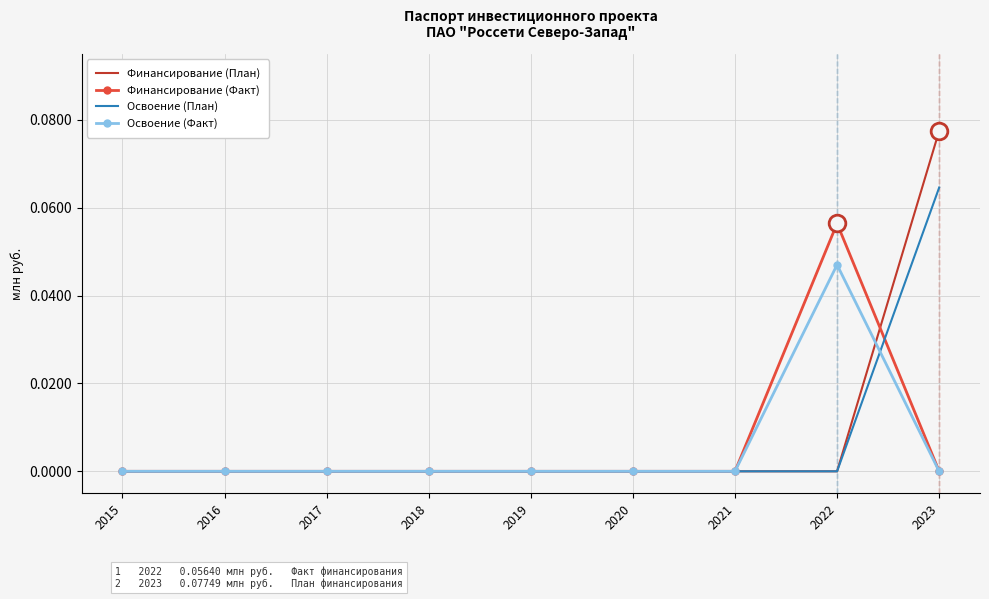

Rank the series by their maximum value, from lowest to highest.

Освоение (Факт), Финансирование (Факт), Освоение (План), Финансирование (План)